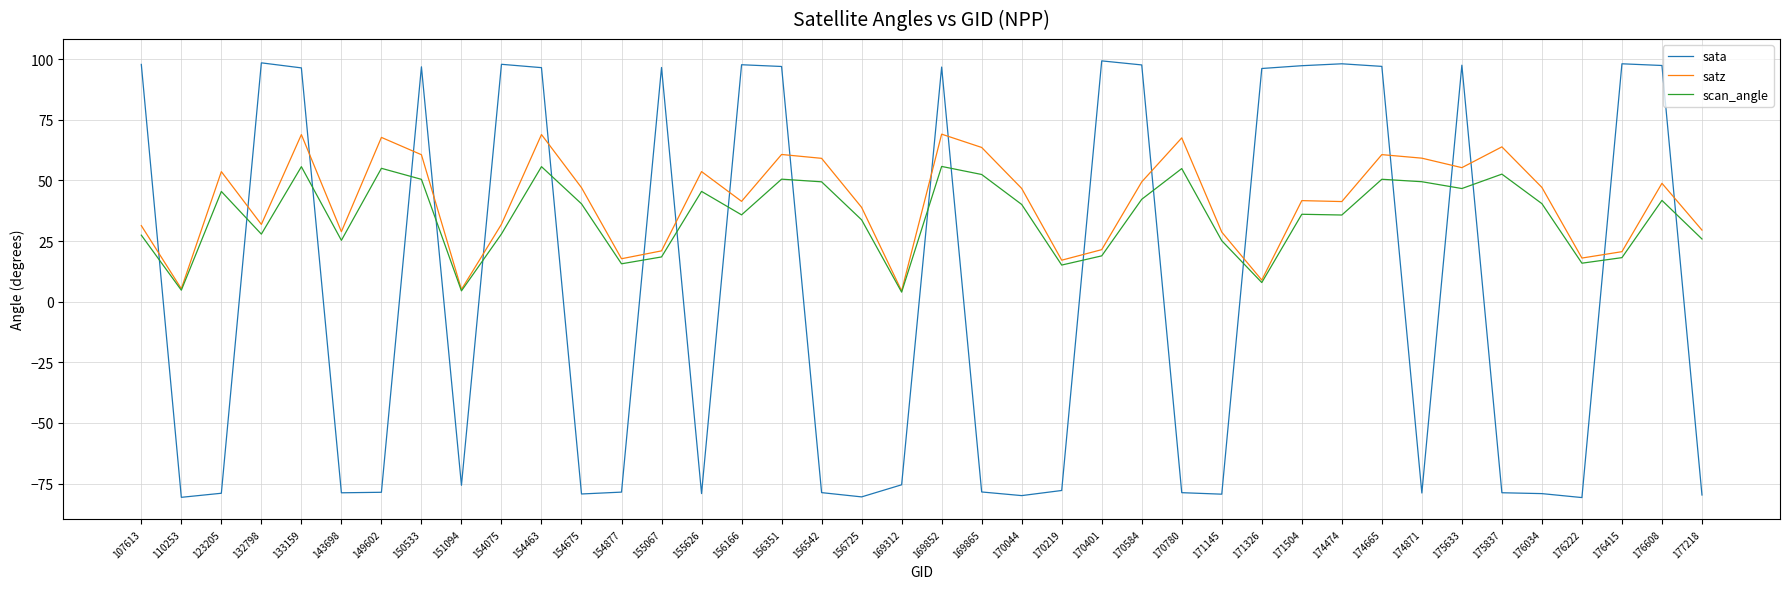

What is the sum of all scan_angle values?

1398.6